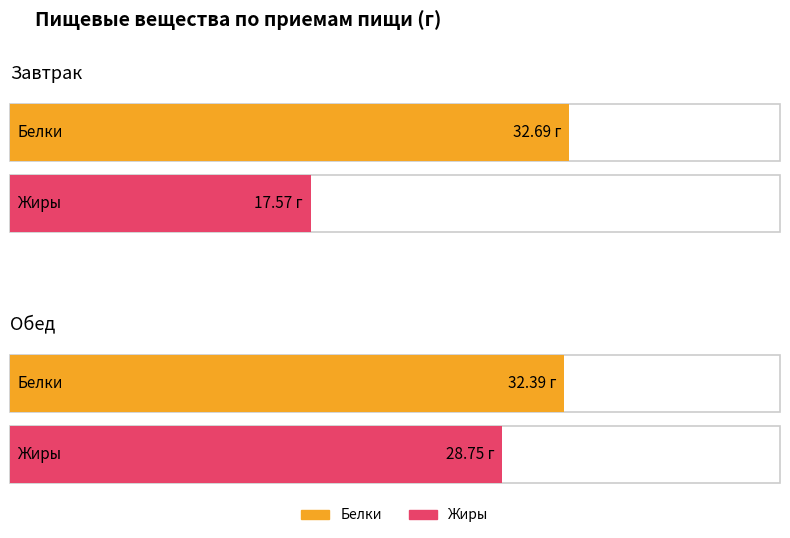

Rank the series by their average value, from lowest to highest.

Жиры, Белки